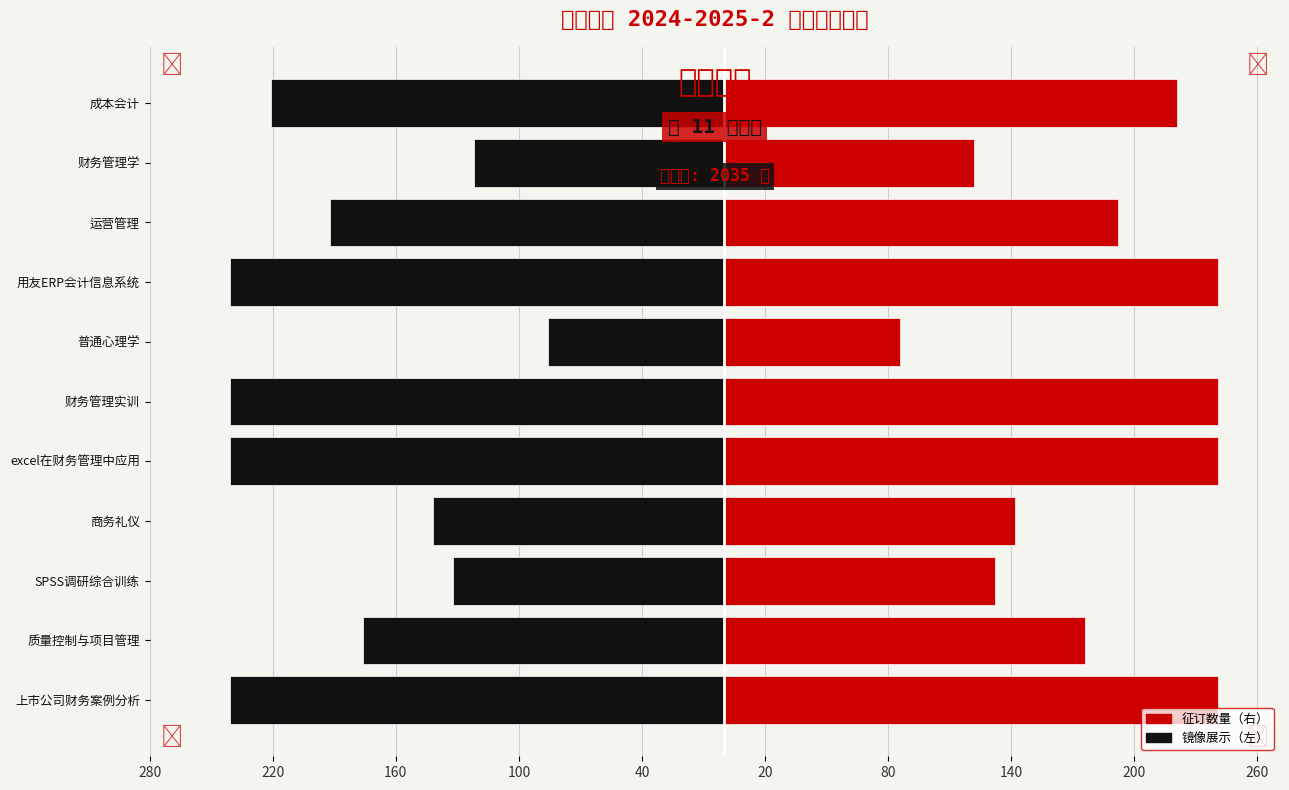

Are the bars grouped side by side (vs. stacked)?

Yes